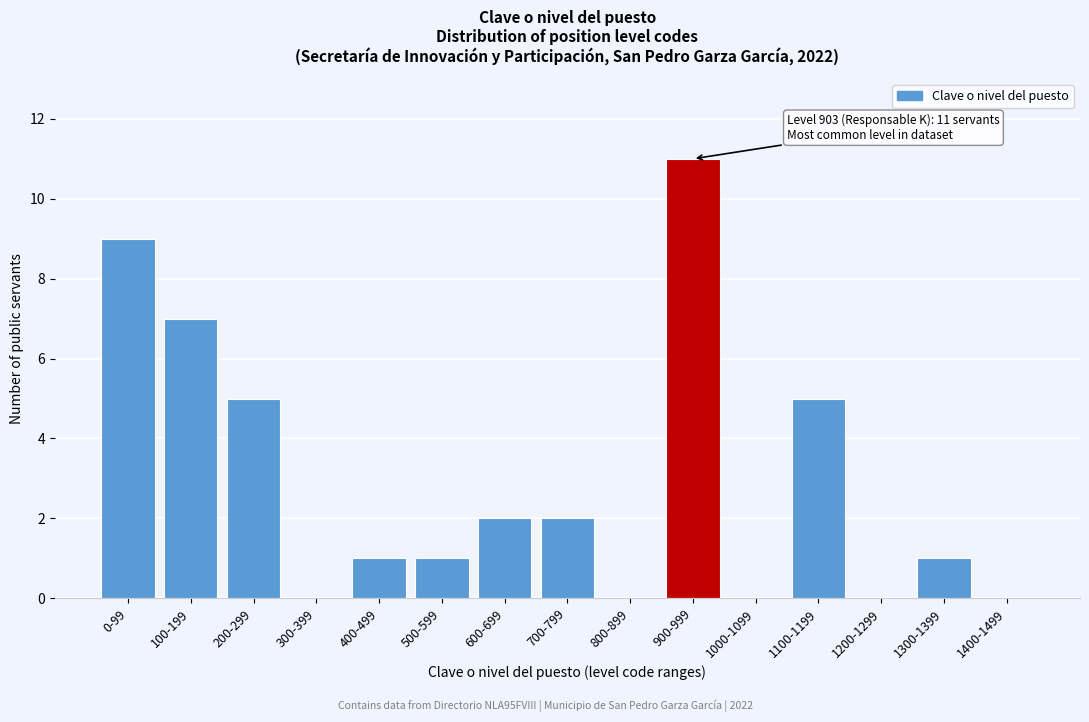

Reading left to right, extract all data points from this chart.

0-99=9	100-199=7	200-299=5	300-399=0	400-499=1	500-599=1	600-699=2	700-799=2	800-899=0	900-999=11	1000-1099=0	1100-1199=5	1200-1299=0	1300-1399=1	1400-1499=0